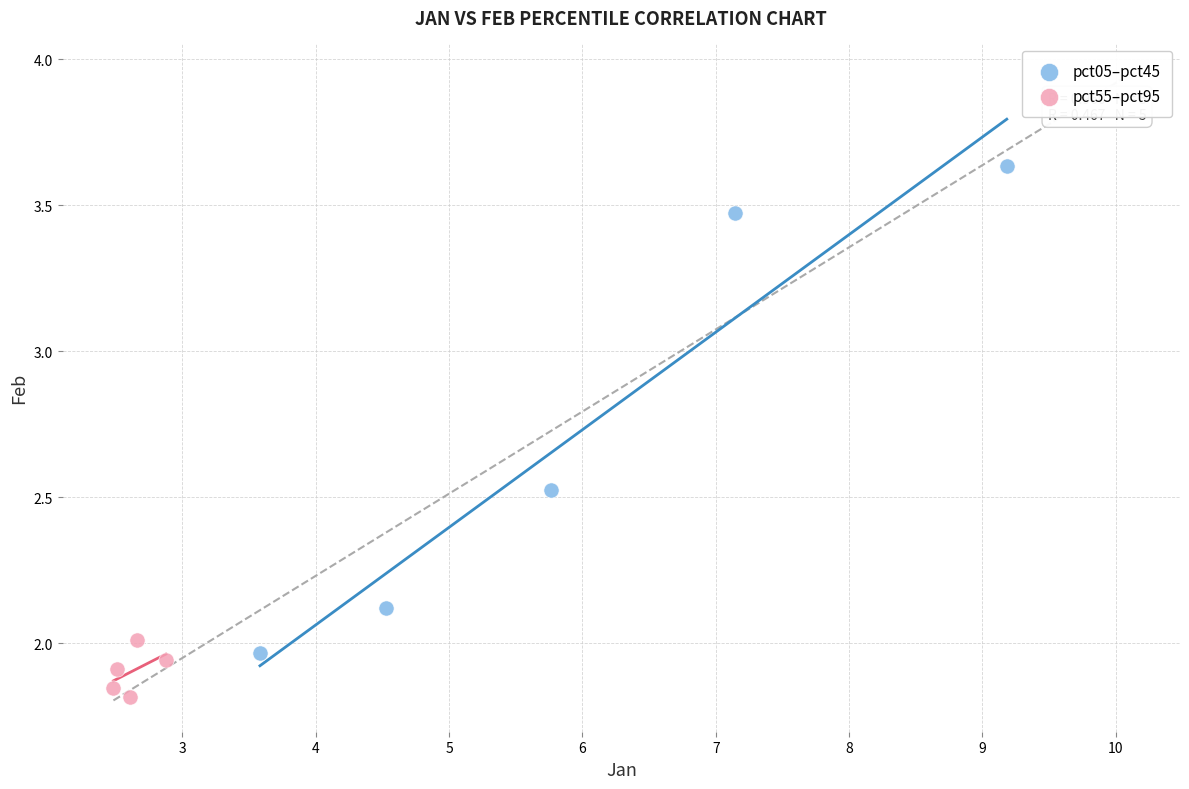

Which series has the largest Y range (max minus min)?

pct05–pct45